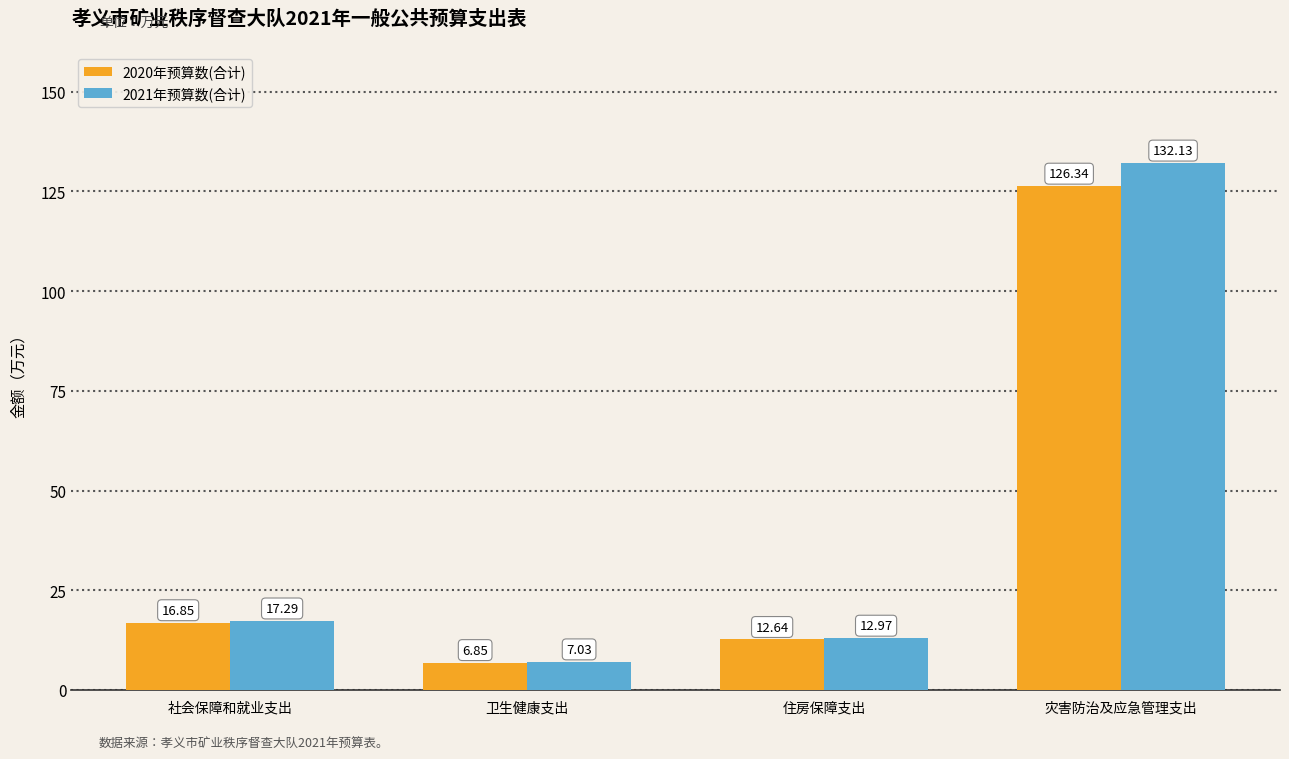

What is the sum of the 2021年预算数(合计) values at 住房保障支出 and 卫生健康支出?

20.0